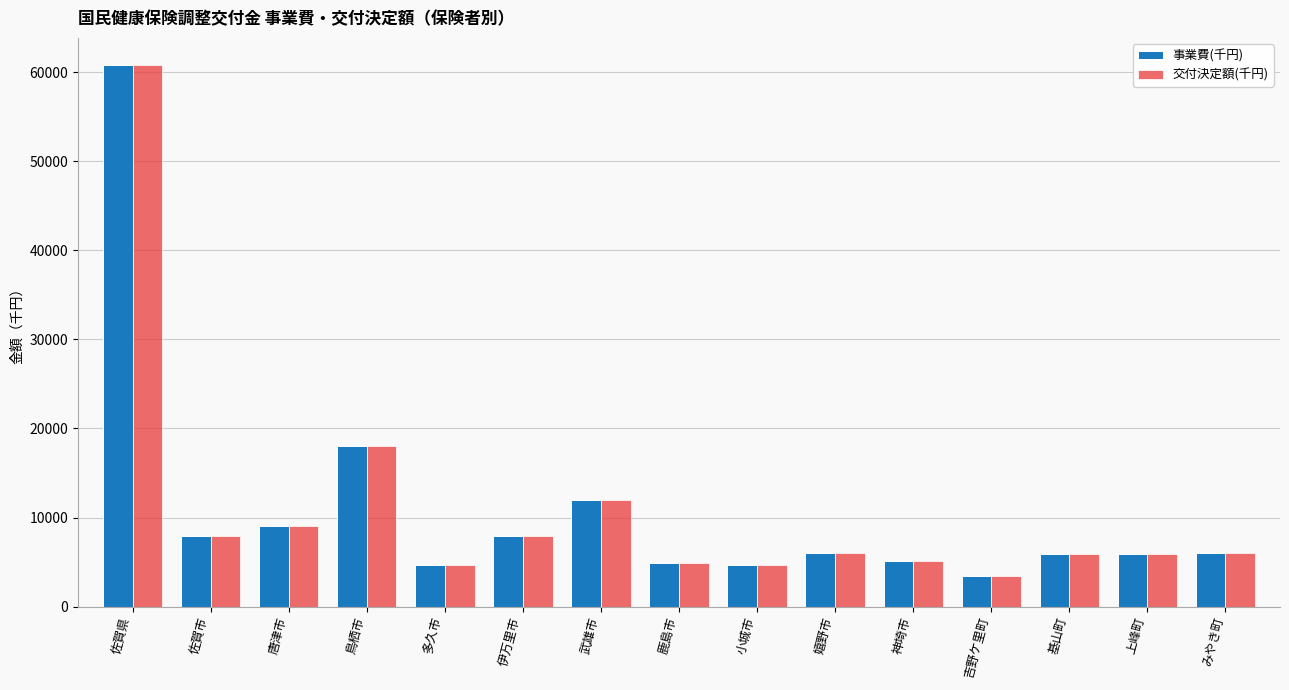

What is the label of the 13th bar from the left?

基山町